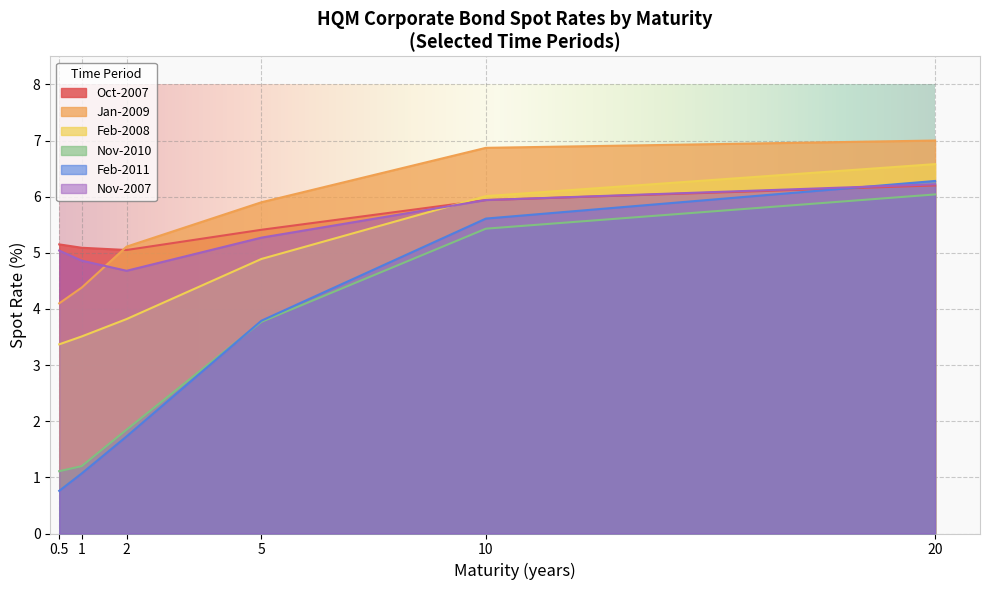

Where is the first local maximum for 20yr?

Jan-2009